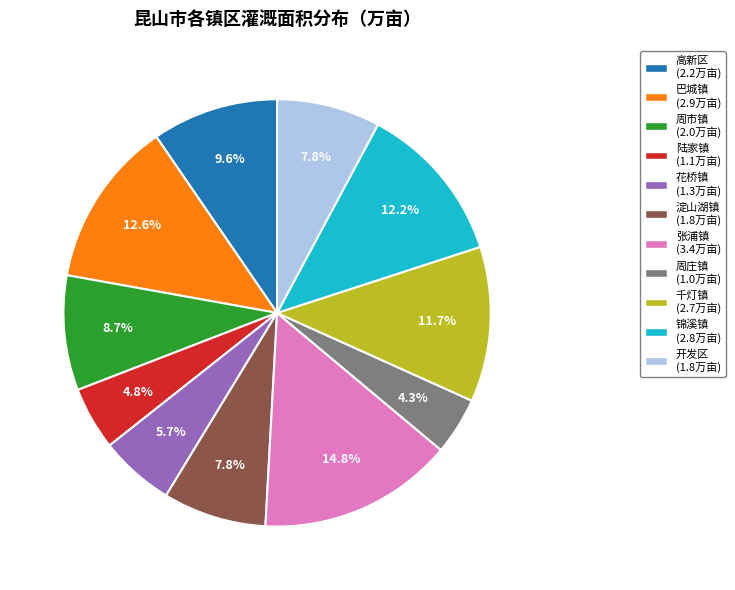

What portion of the pie excludes 周庄镇 (1.0万亩)?

95.7%